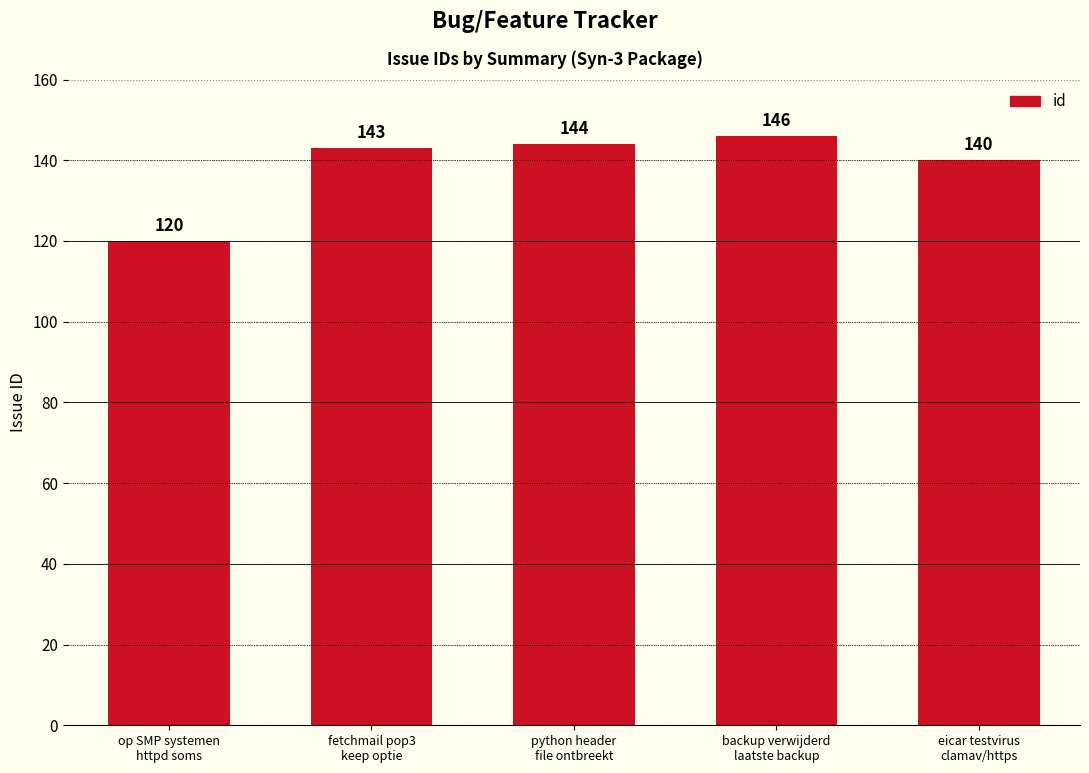

Approximately how many times larger is the value at eicar testvirus
clamav/https compared to backup verwijderd
laatste backup?

1.0